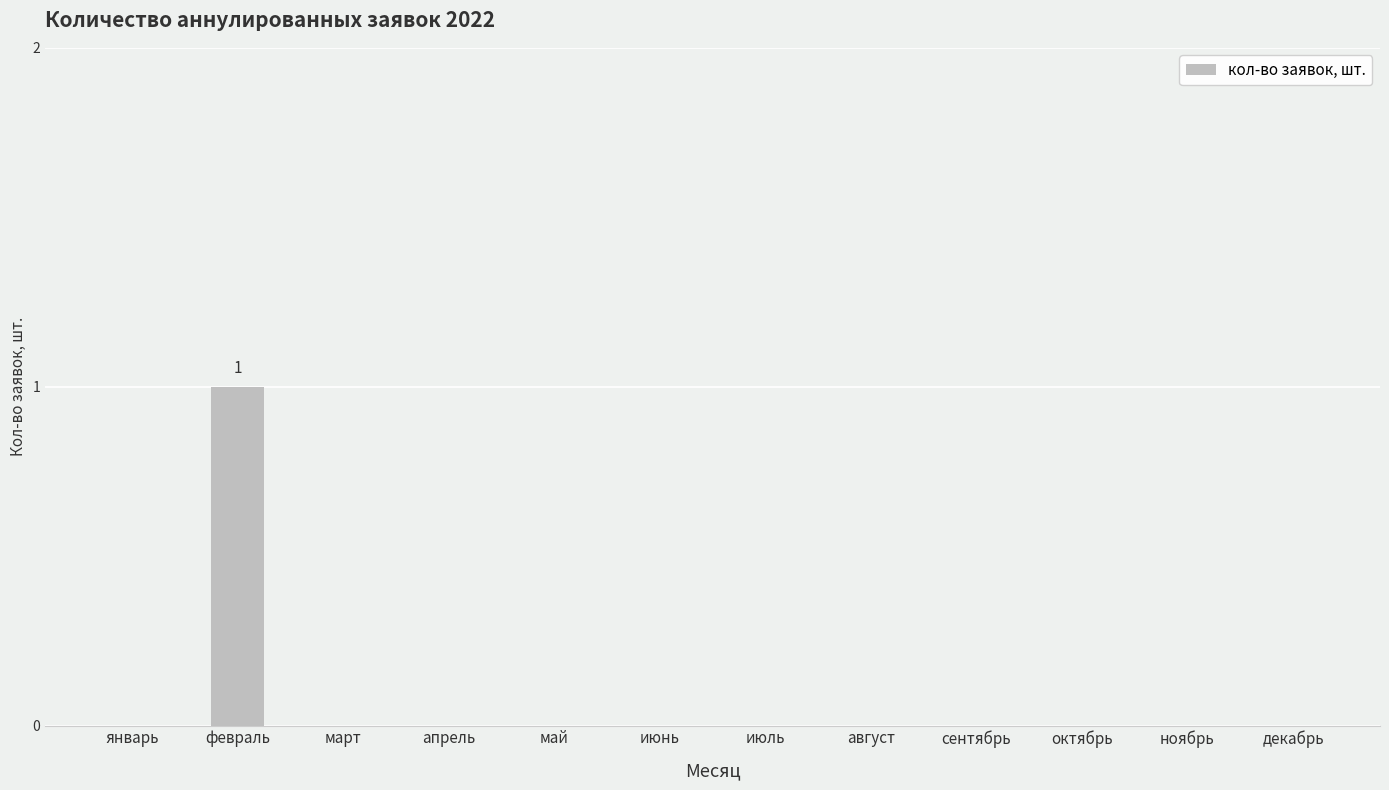

True or false: the data shows 1 at март.

False